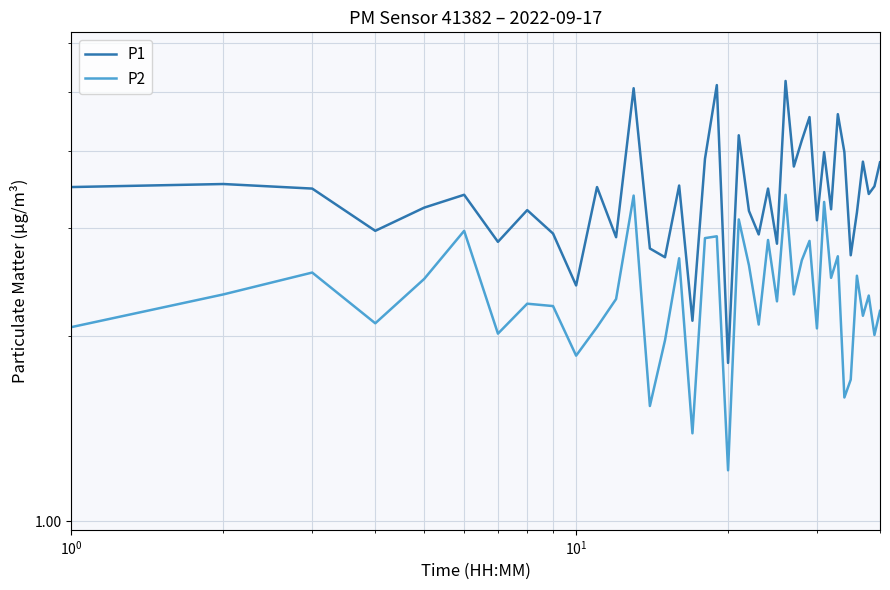

What is the average value of the P2 series?

2.4